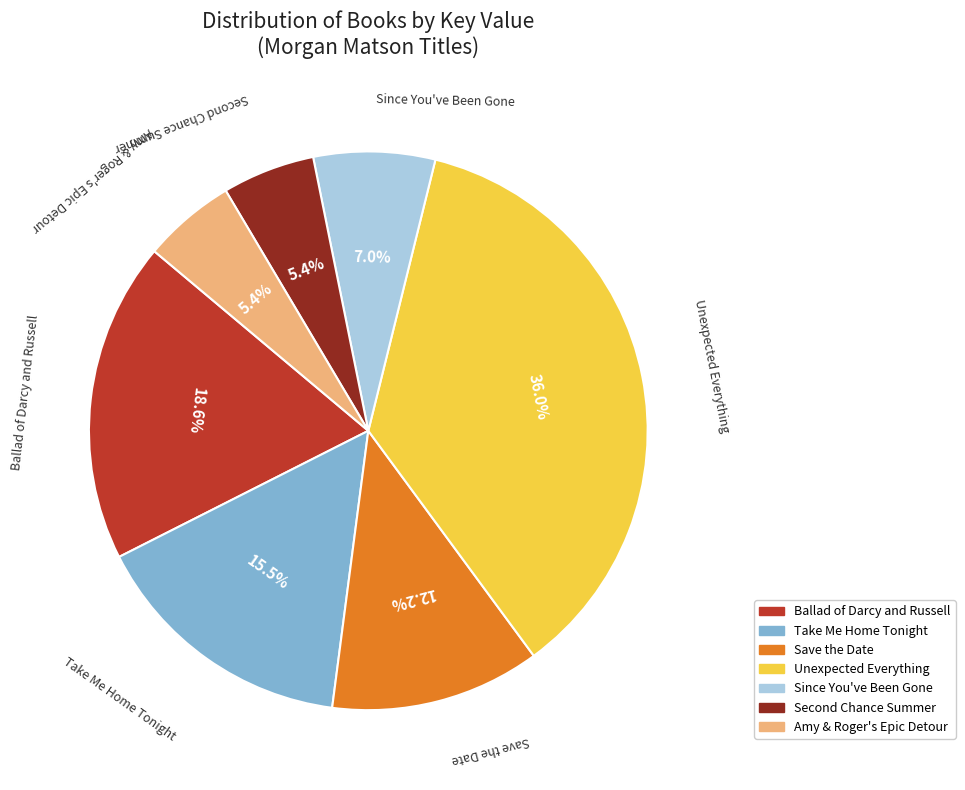

Is there a majority slice in this chart?

No